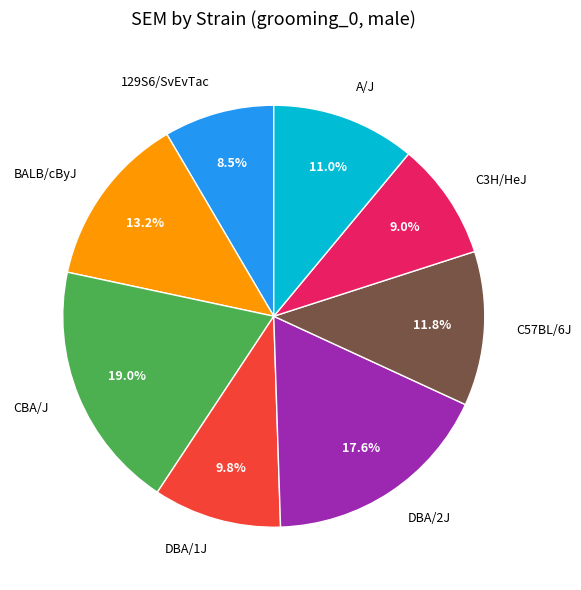

Is there any slice that represents more than half of the pie?

No